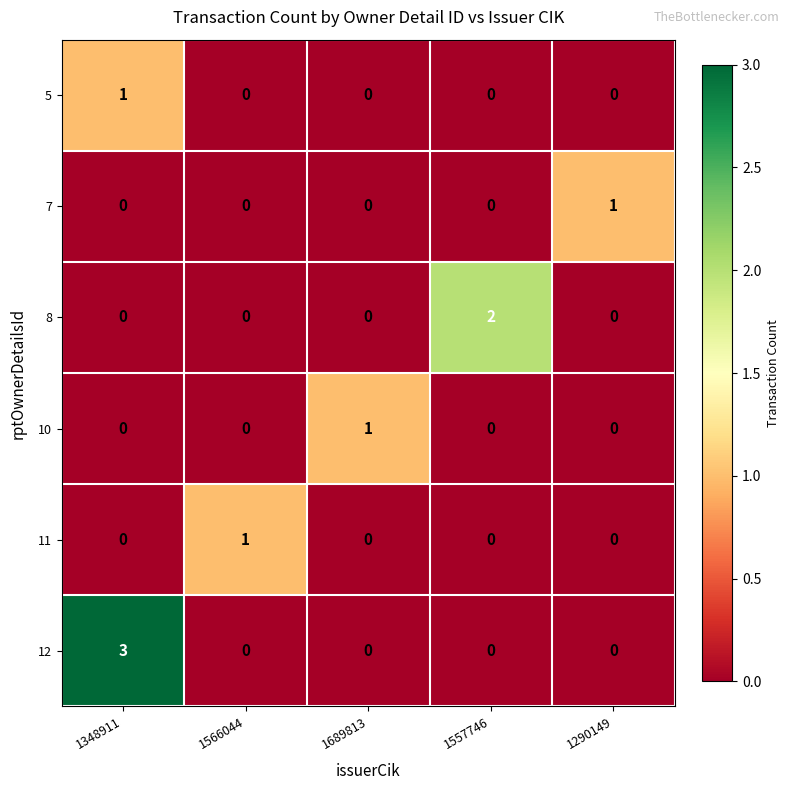

Is the value of 8 at 1689813 greater than the value of 12 at 1348911?

No